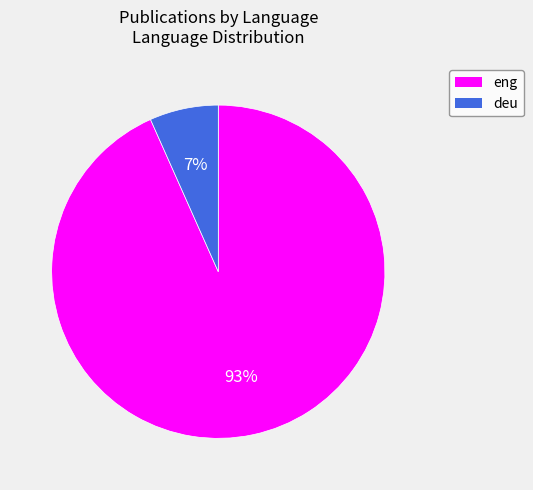

The deu slice represents 7% of the pie. True or false?

True